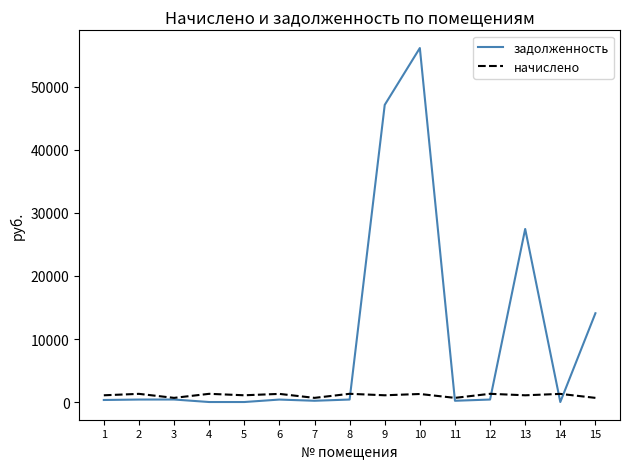

List the series in order of their overall mean, highest first.

задолженность, начислено